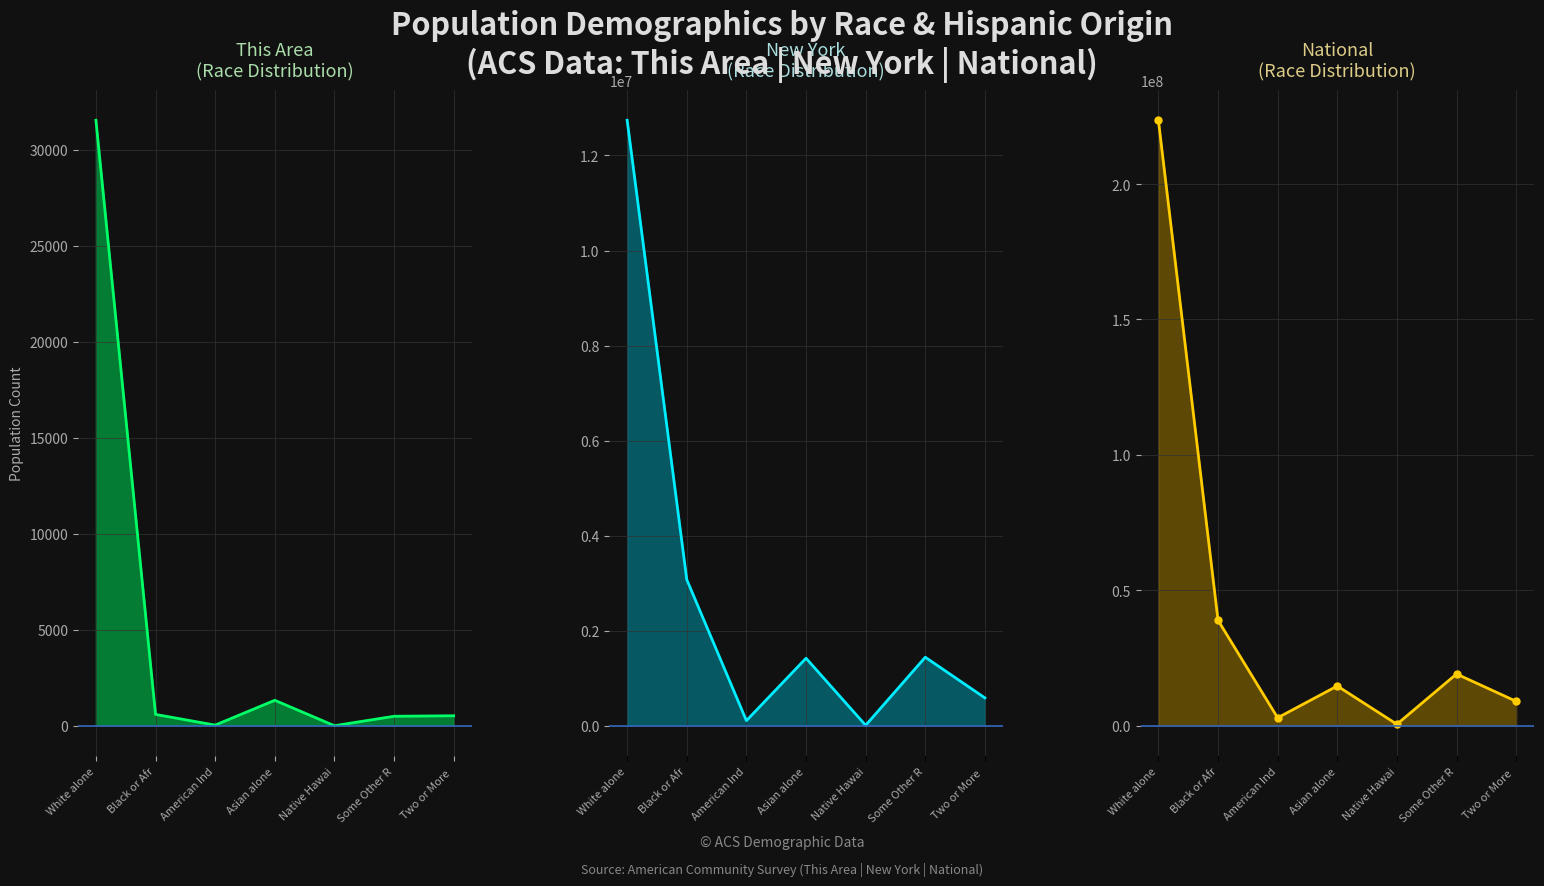

What is the total value across all series at Some Other R?

20549424